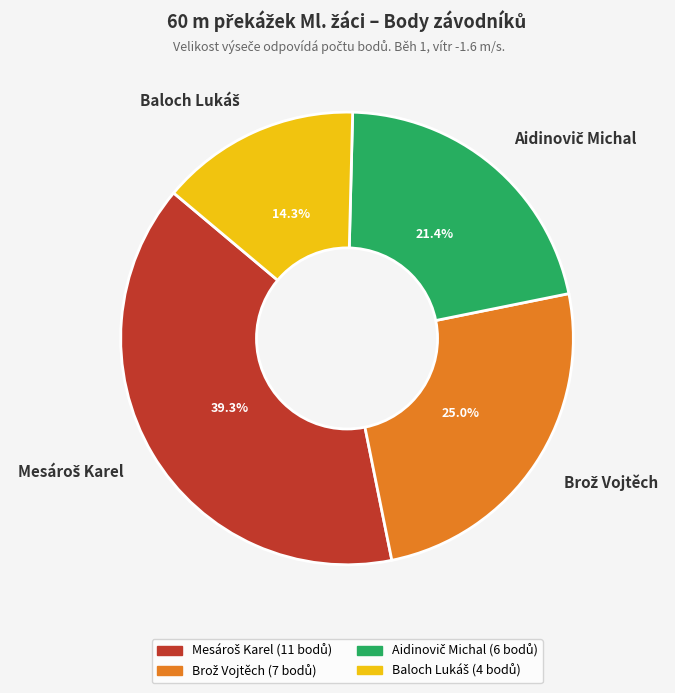

Does any single category account for the majority?

No